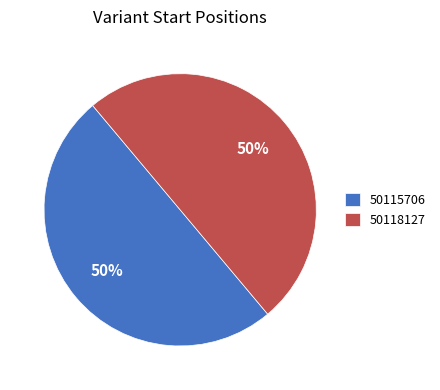

Count the number of slices in the pie.

2